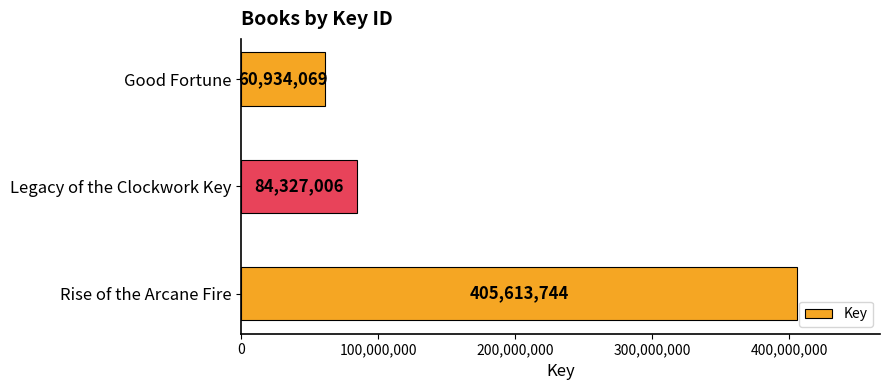

Reading top to bottom, transcribe all the data shown in this chart.

Good Fortune=60934069	Legacy of the Clockwork Key=84327006	Rise of the Arcane Fire=405613744